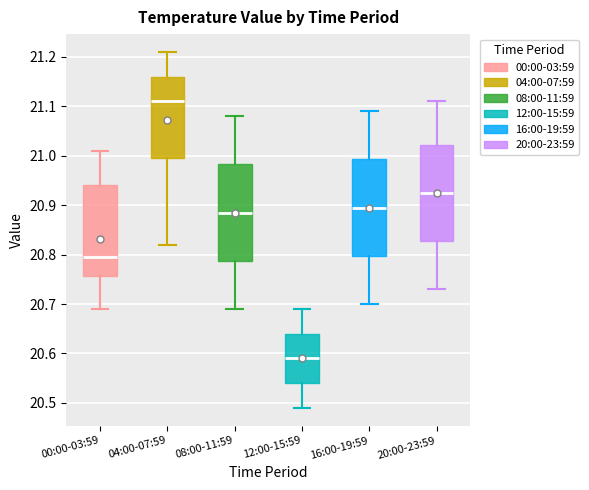

Which box's median line is the highest?

04:00-07:59